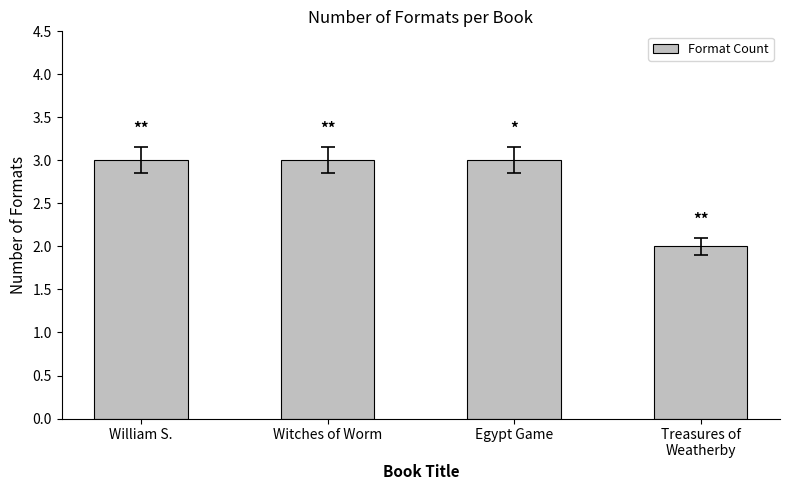

Reading left to right, extract all data points from this chart.

3	3	3	2